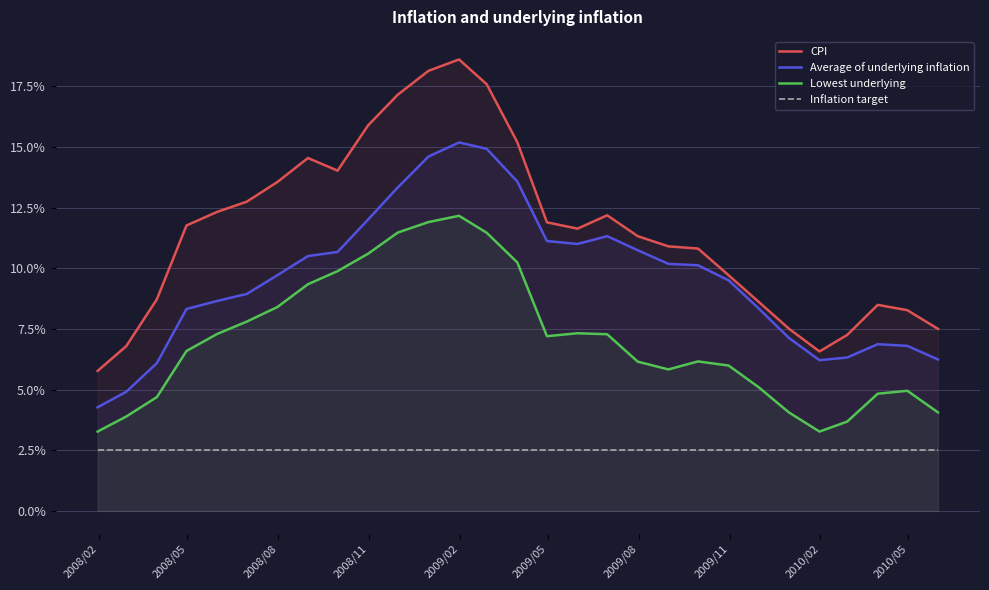

Does the chart display data point markers on the line(s)?

No